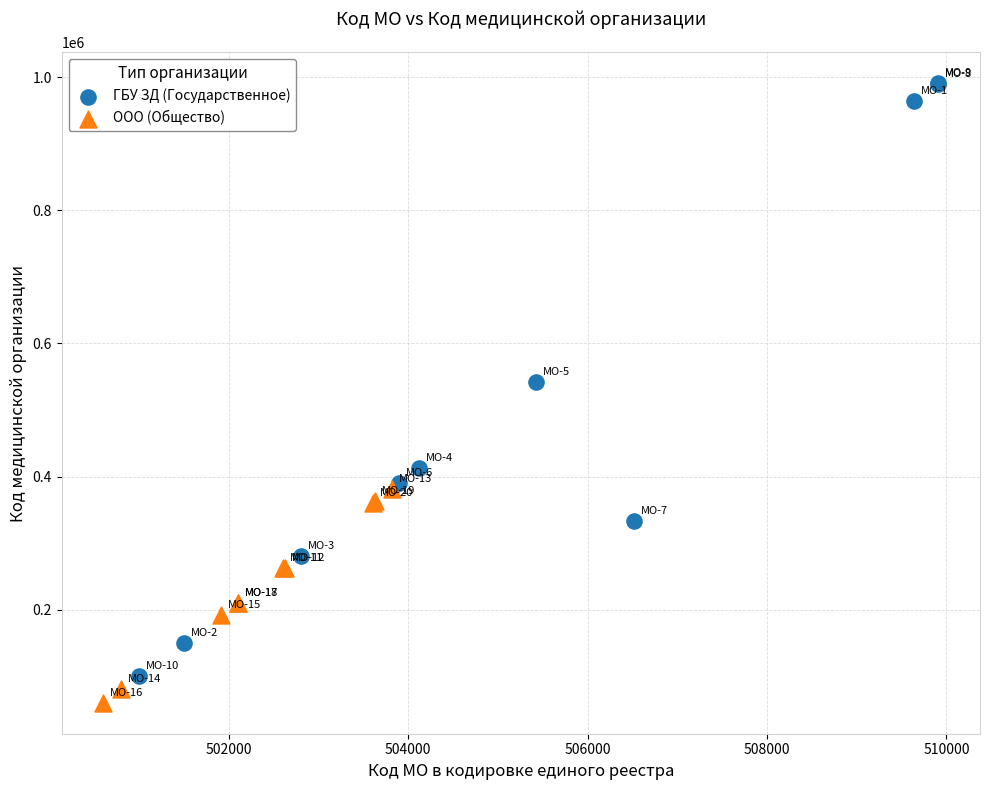

Which series contains the highest Y value?

ГБУ ЗД (Государственное)